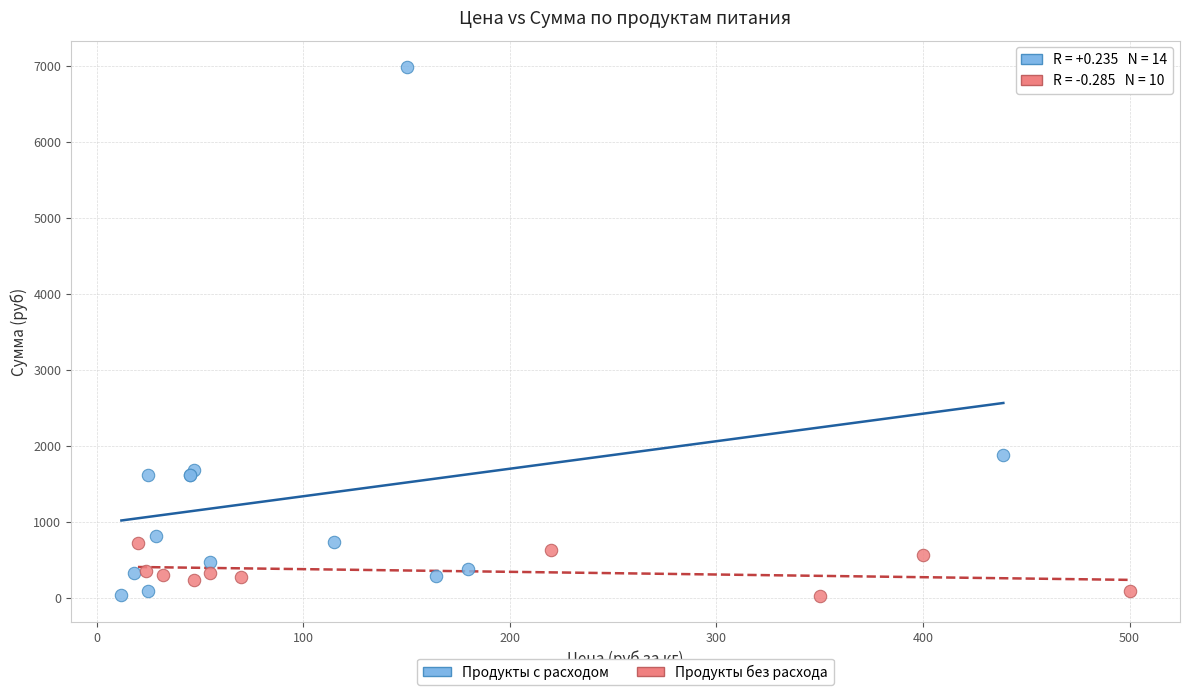

Which series reaches the maximum Y coordinate?

Продукты с расходом